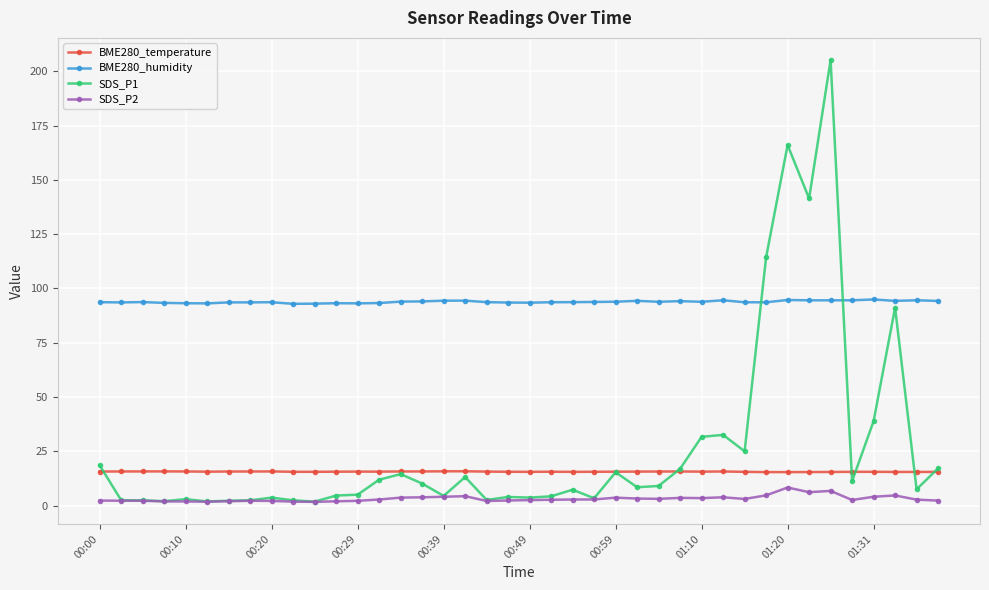

At how many categories does at least one series exceed 110?

4